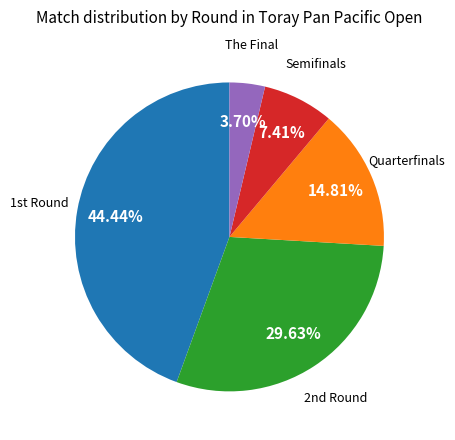

To the nearest percent, what is the average slice percentage?

20%